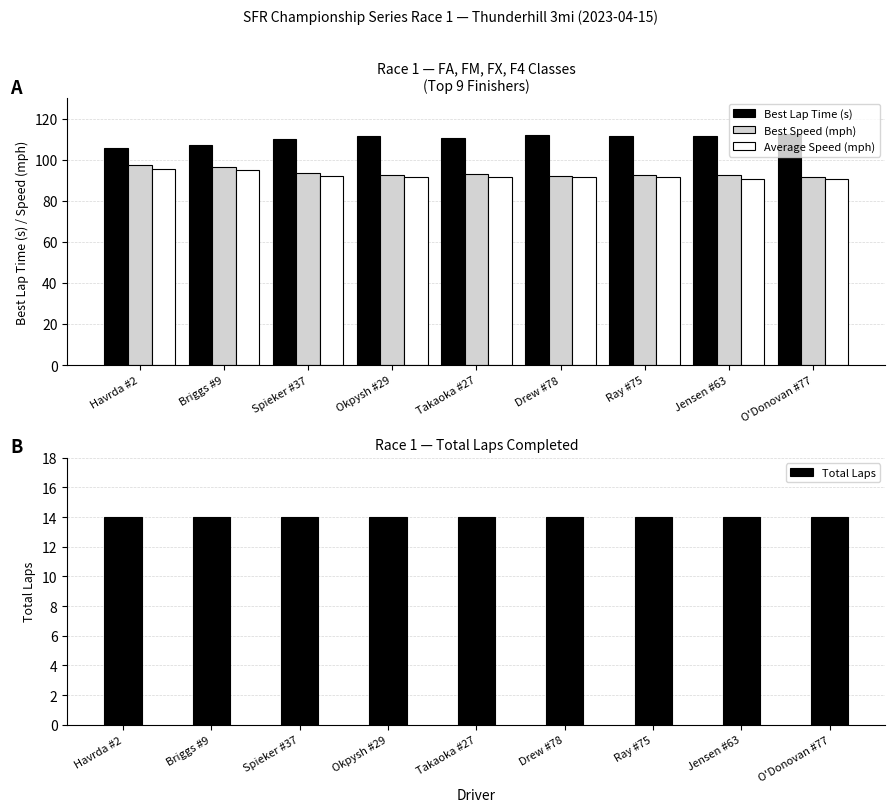

Reading left to right, what are all the values shown in this chart?

Best Lap Time (s): Havrda #2=105.8	Briggs #9=107.2	Spieker #37=110.2	Okpysh #29=111.6	Takaoka #27=110.7	Drew #78=112.1	Ray #75=111.4	Jensen #63=111.4	O'Donovan #77=112.5
Best Speed (mph): Havrda #2=97.5	Briggs #9=96.2	Spieker #37=93.6	Okpysh #29=92.4	Takaoka #27=93.2	Drew #78=92.0	Ray #75=92.6	Jensen #63=92.6	O'Donovan #77=91.7
Average Speed (mph): Havrda #2=95.5	Briggs #9=95.1	Spieker #37=91.9	Okpysh #29=91.8	Takaoka #27=91.6	Drew #78=91.4	Ray #75=91.4	Jensen #63=90.7	O'Donovan #77=90.5
Total Laps: Havrda #2=14.0	Briggs #9=14.0	Spieker #37=14.0	Okpysh #29=14.0	Takaoka #27=14.0	Drew #78=14.0	Ray #75=14.0	Jensen #63=14.0	O'Donovan #77=14.0